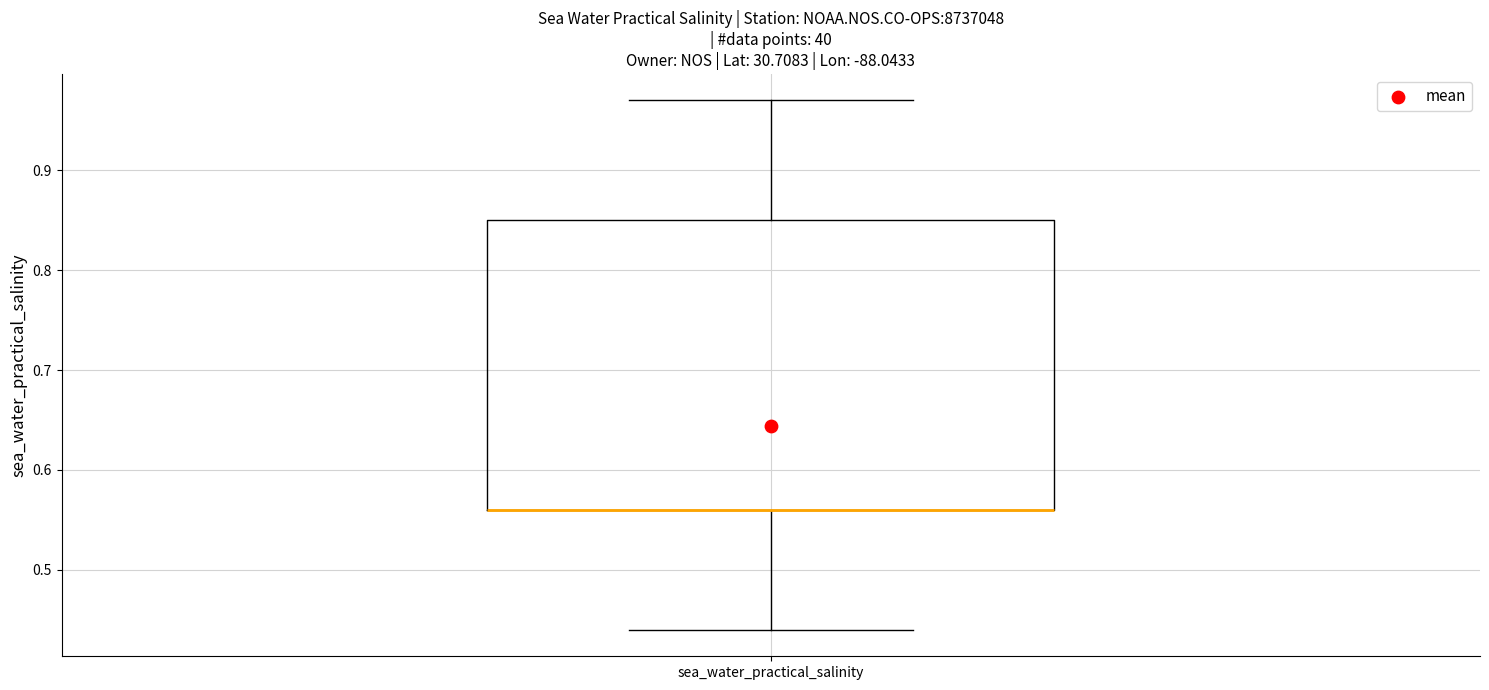

Where does the lower whisker of the box for sea_water_practical_salinity end on the y-axis? The values are not printed on the chart, so give them approximately, as read against the axis.

0.44